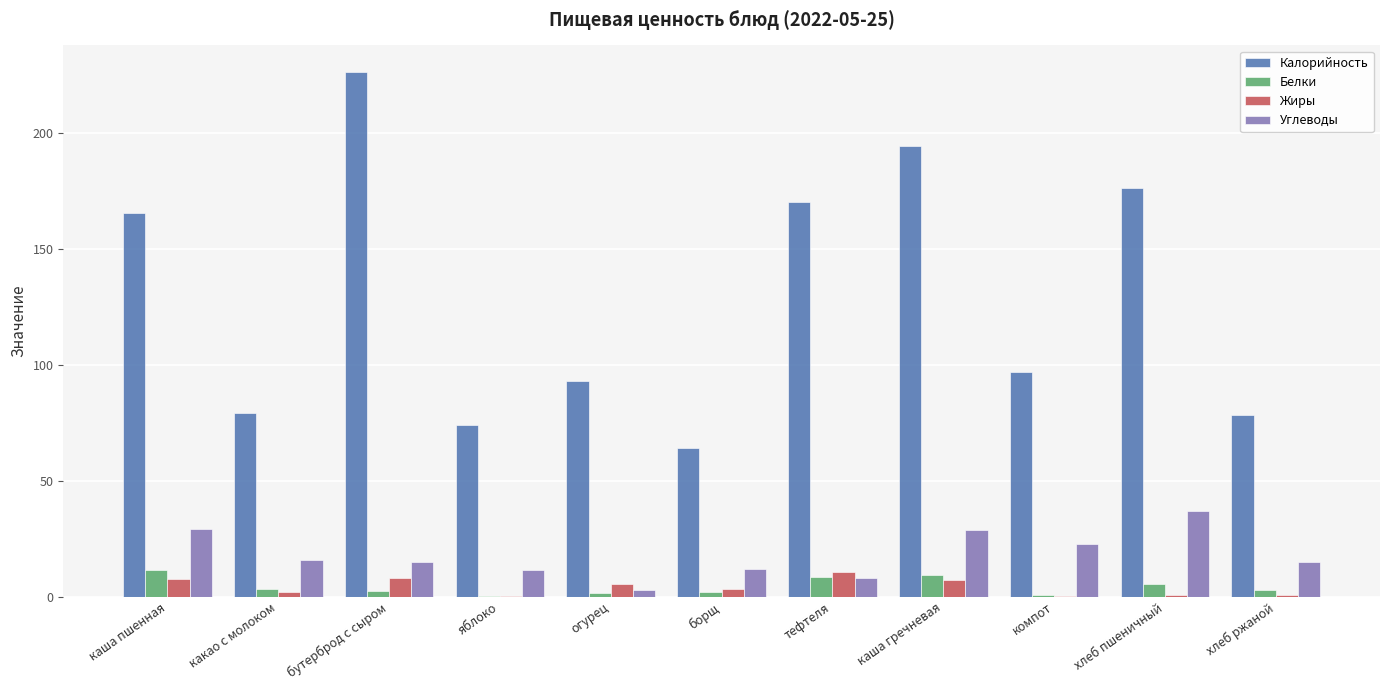

Is it true that Калорийность equals 228.4 at тефтеля?

False